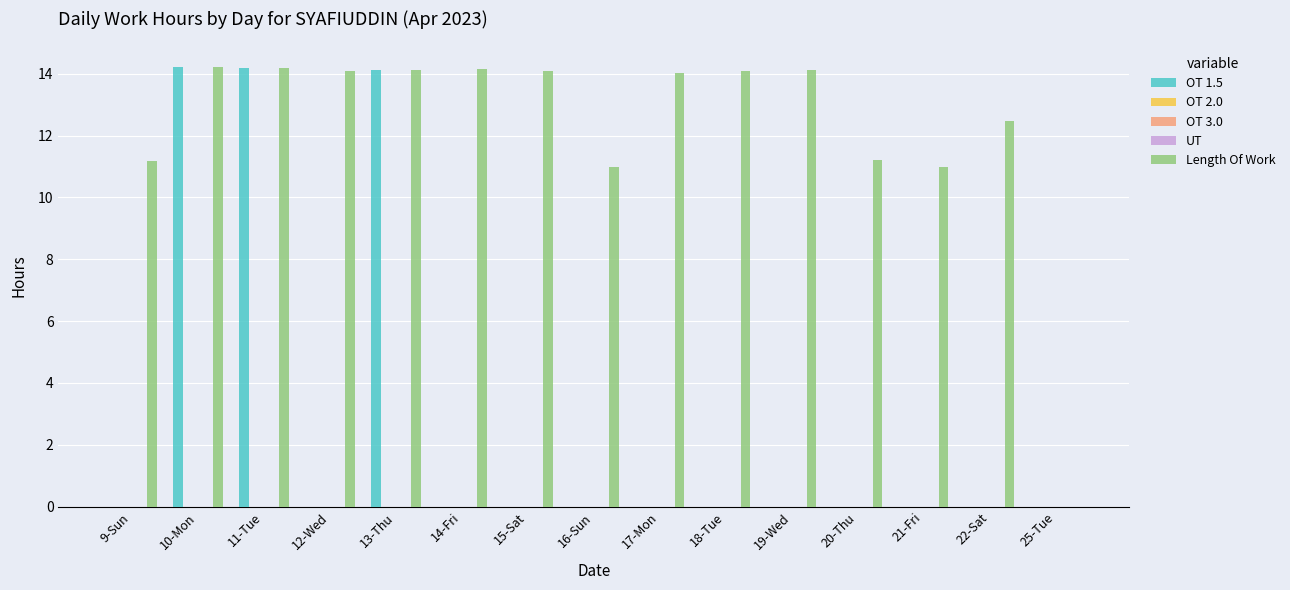

Are the bars horizontal?

No